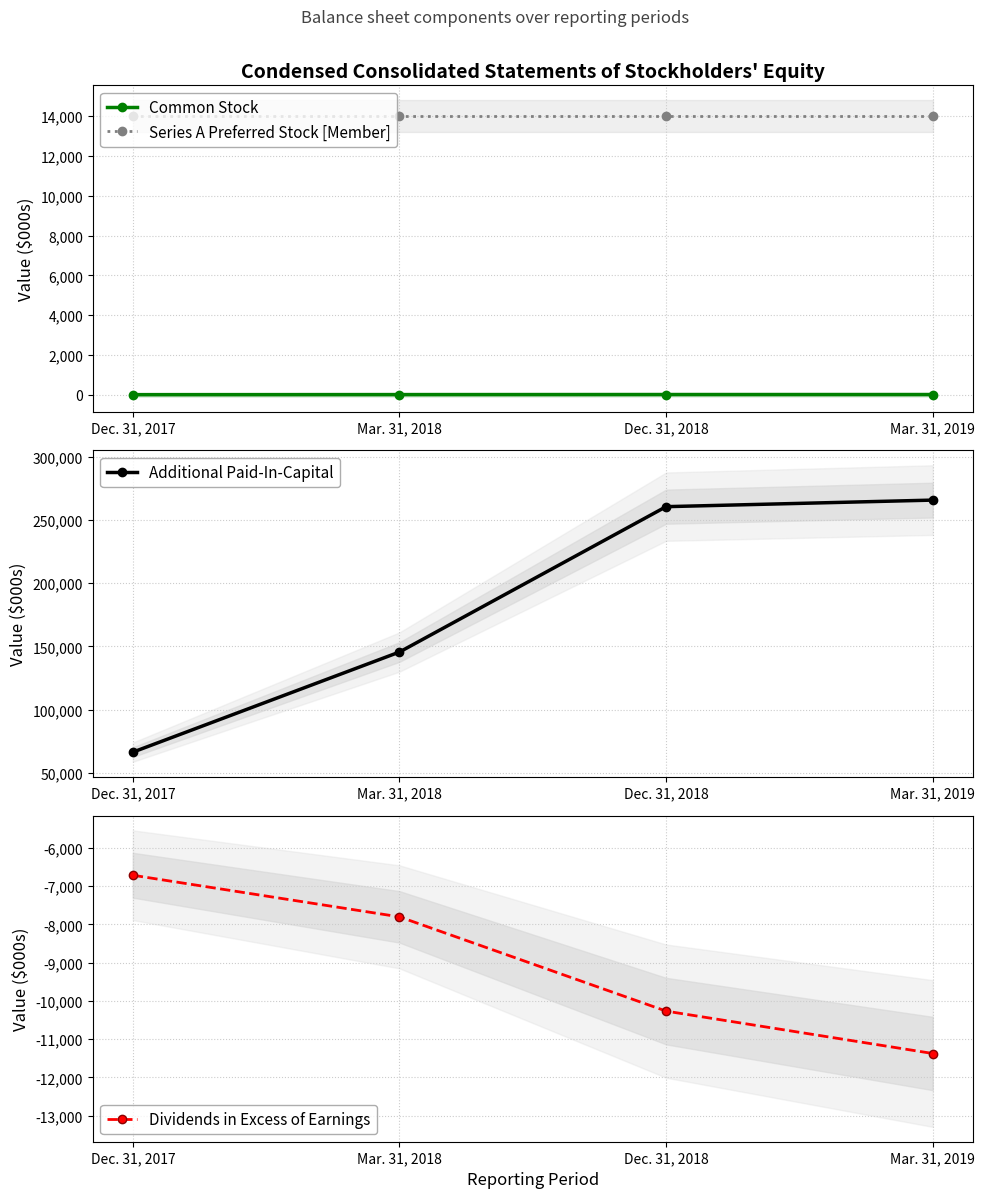

What is the sum of all Common Stock values?

31